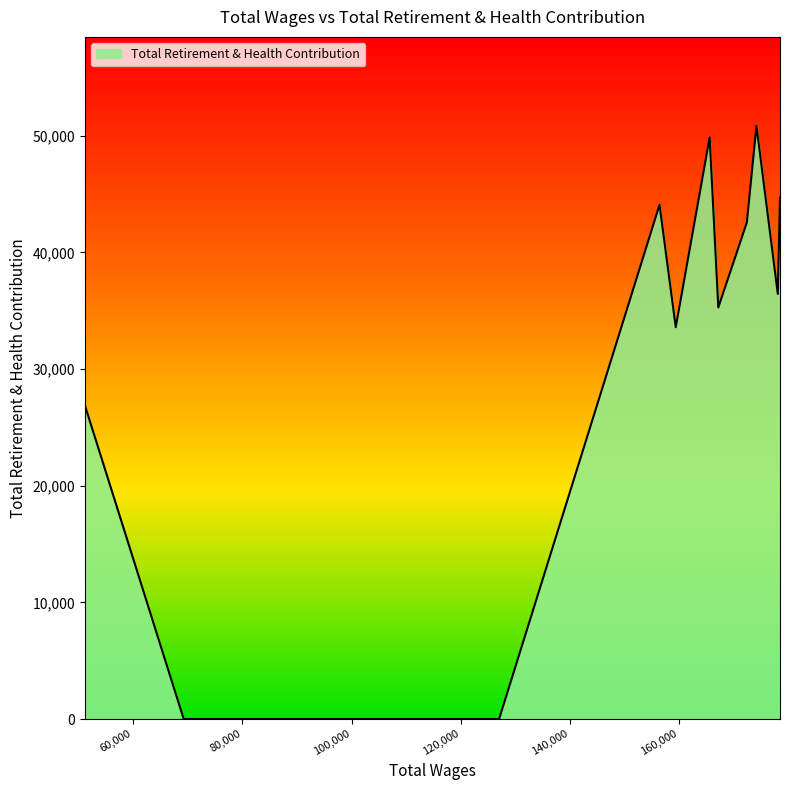

What is the maximum value shown in the chart?

50843